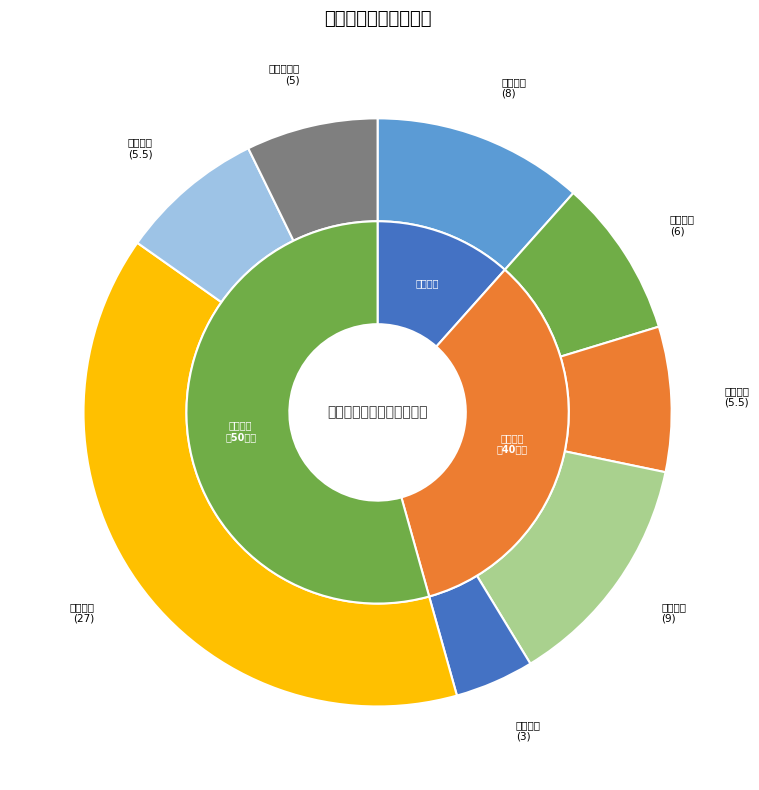

To the nearest percent, what portion does 可持续影响 represent?

7%